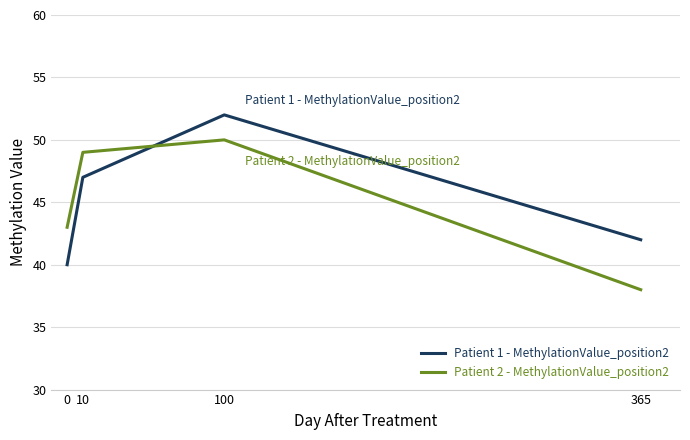

What is the difference between the maximum and minimum values in the Patient 1 - MethylationValue_position2 series?

12